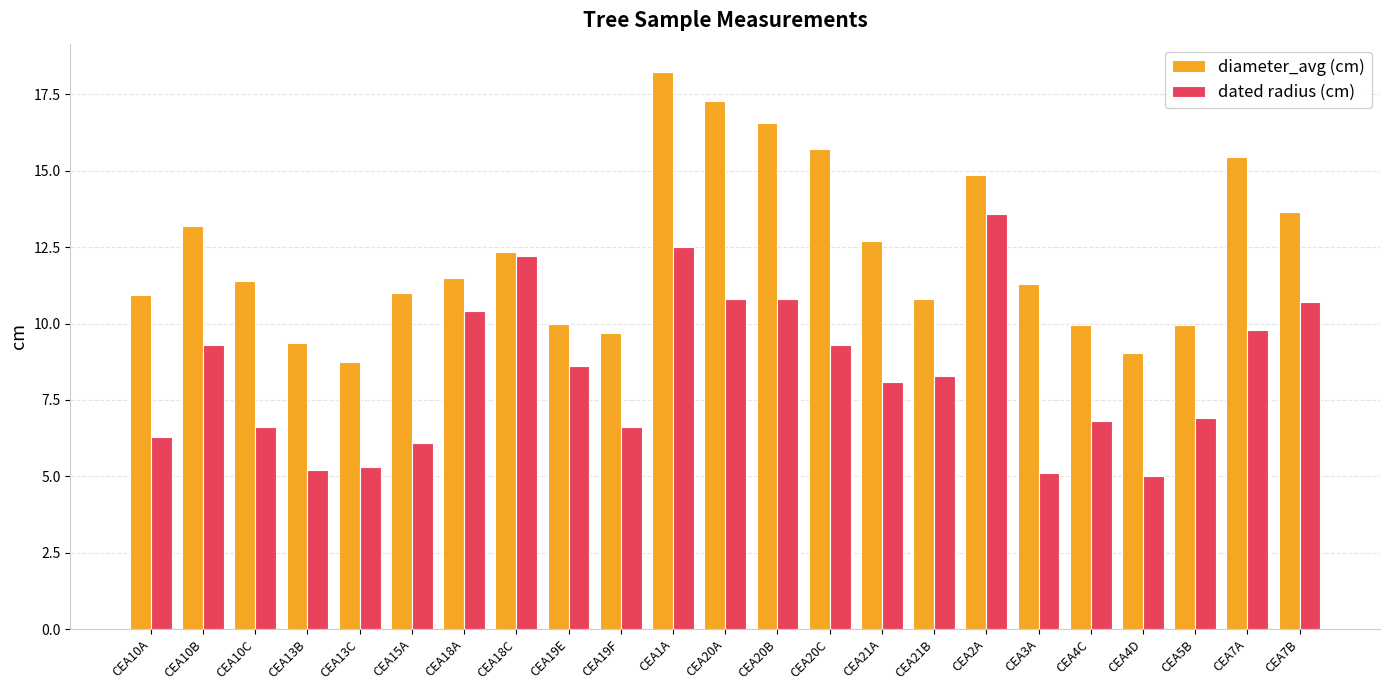

What are all the series names shown in the legend?

diameter_avg (cm), dated radius (cm)